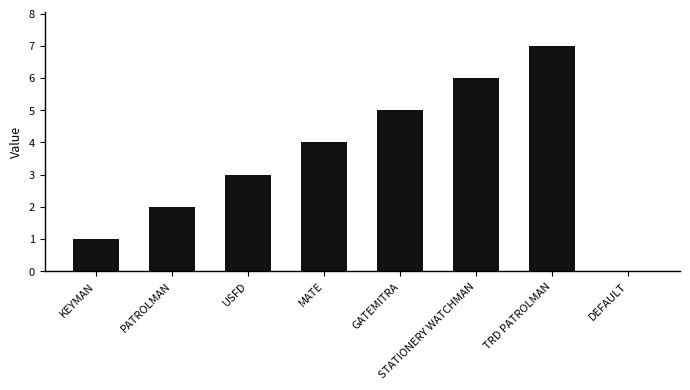

How many series are shown in this chart?

1